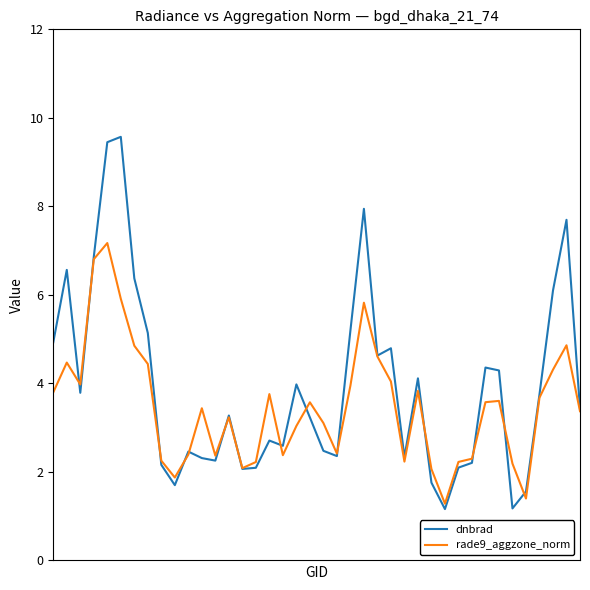

What is the smallest value displayed?

1.2